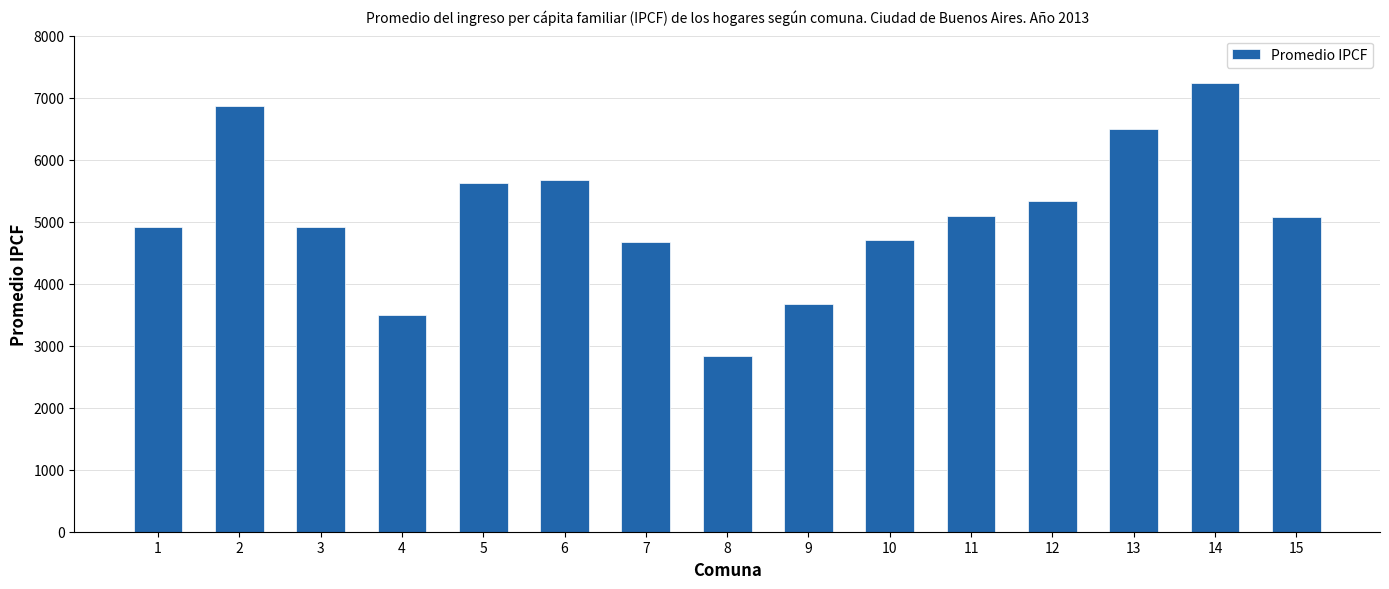

True or false: the data shows 818 at 8.

False